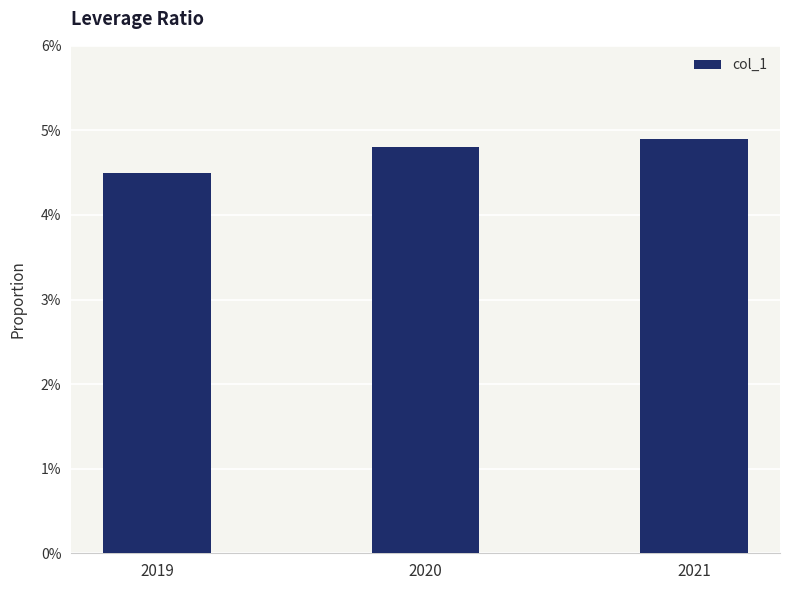

Are the bars horizontal?

No